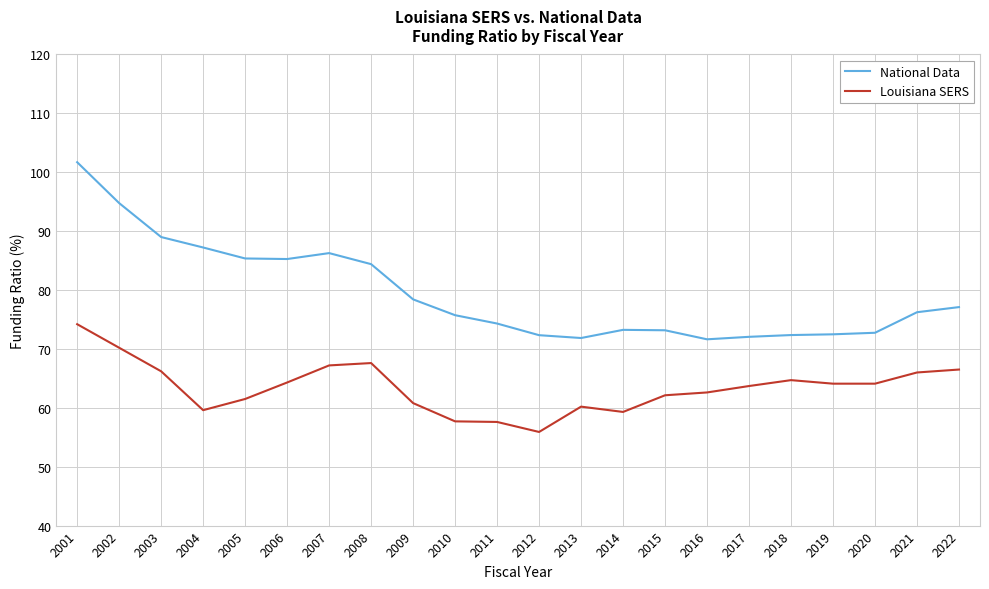

The Louisiana SERS series shows 74.2 at 2001. True or false?

True